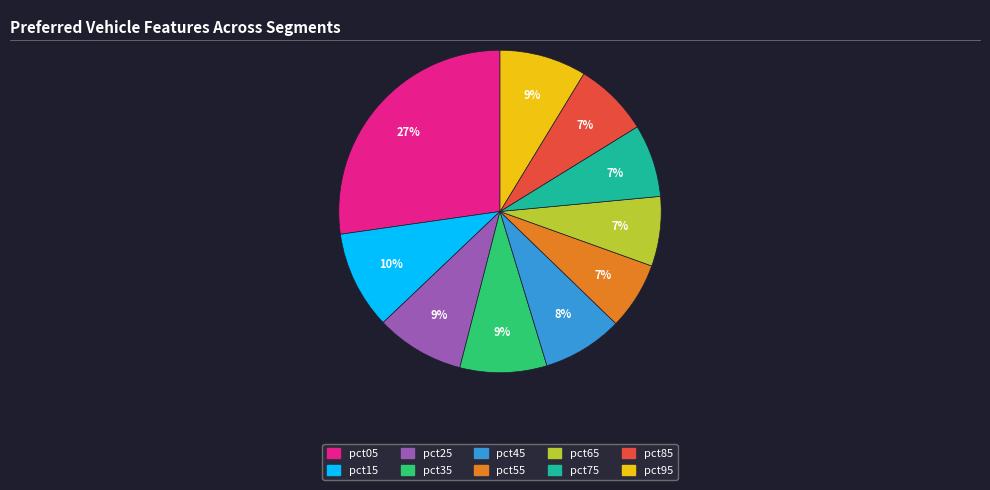

Do pct85 and pct35 together represent more than half of the pie?

No